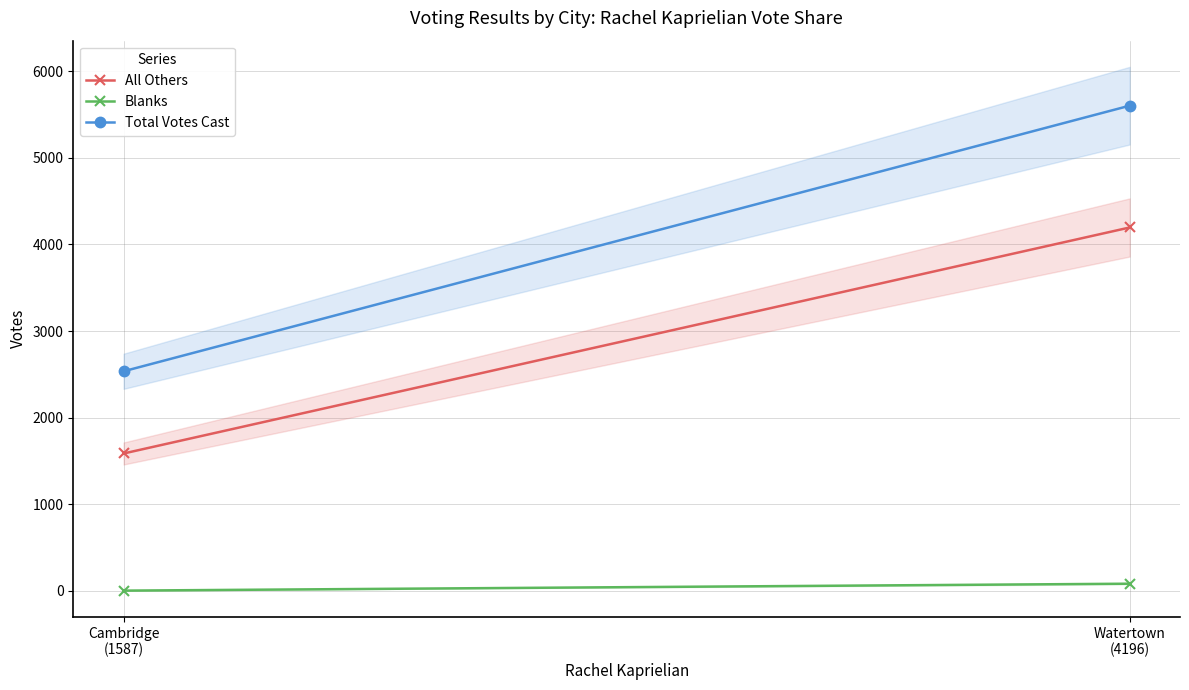

Reading left to right, transcribe all the data shown in this chart.

All Others: Cambridge
(1587)=1587	Watertown
(4196)=4196
Blanks: Cambridge
(1587)=4	Watertown
(4196)=84
Total Votes Cast: Cambridge
(1587)=2536	Watertown
(4196)=5602